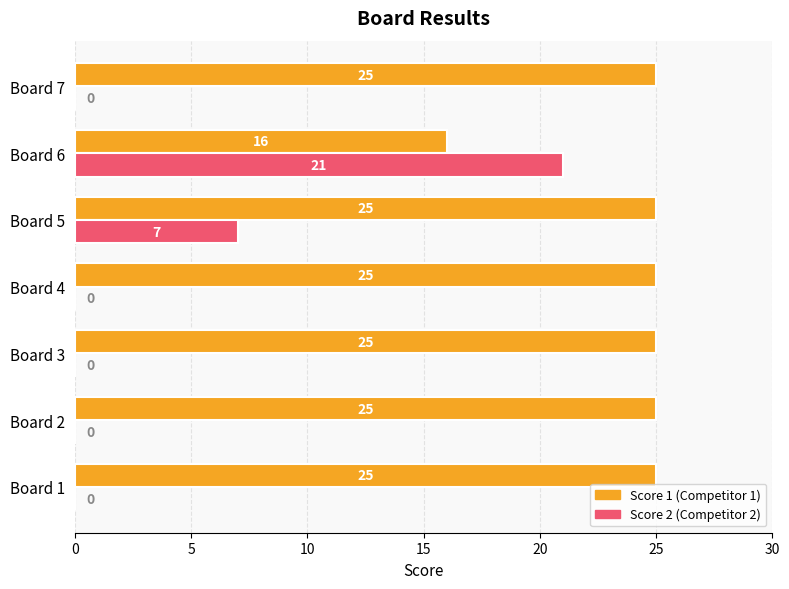

What is the total value across all series at Board 1?

25